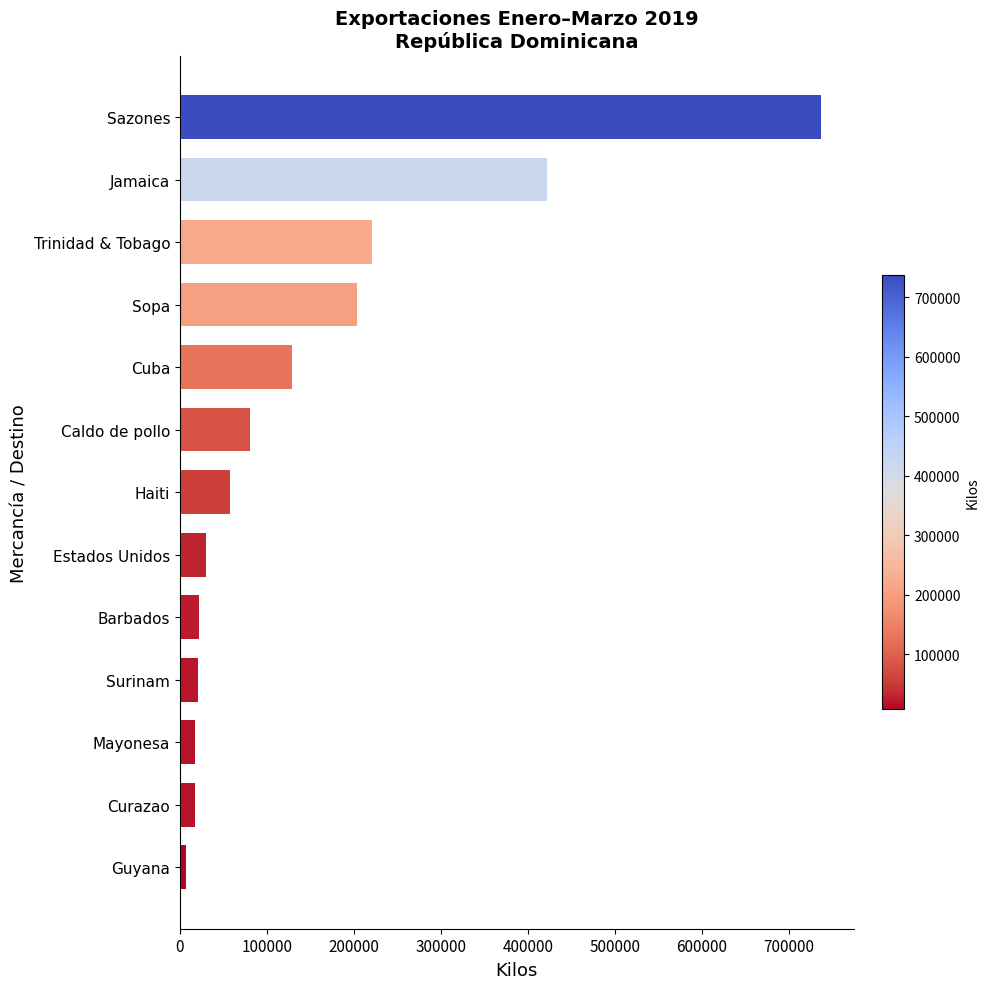

What is the label of the 5th bar from the bottom?

Barbados